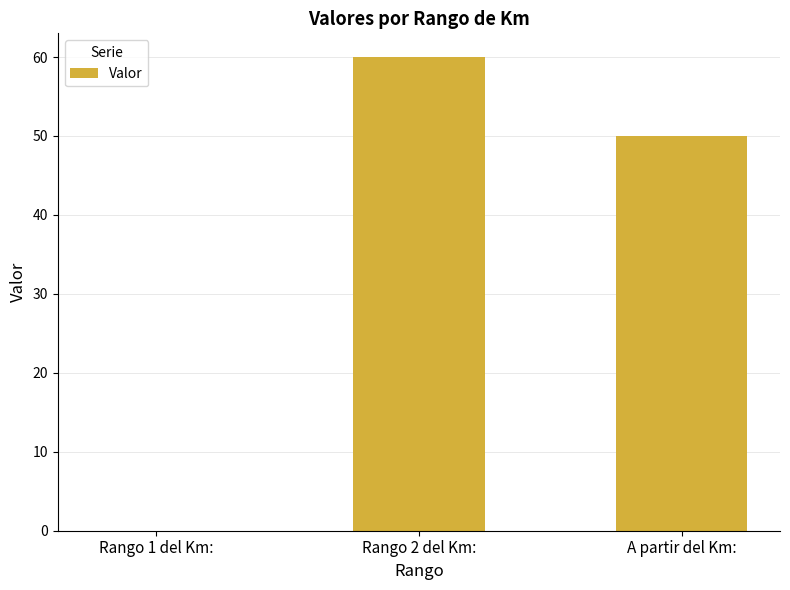

Is it true that the value at Rango 2 del Km: is 60?

True